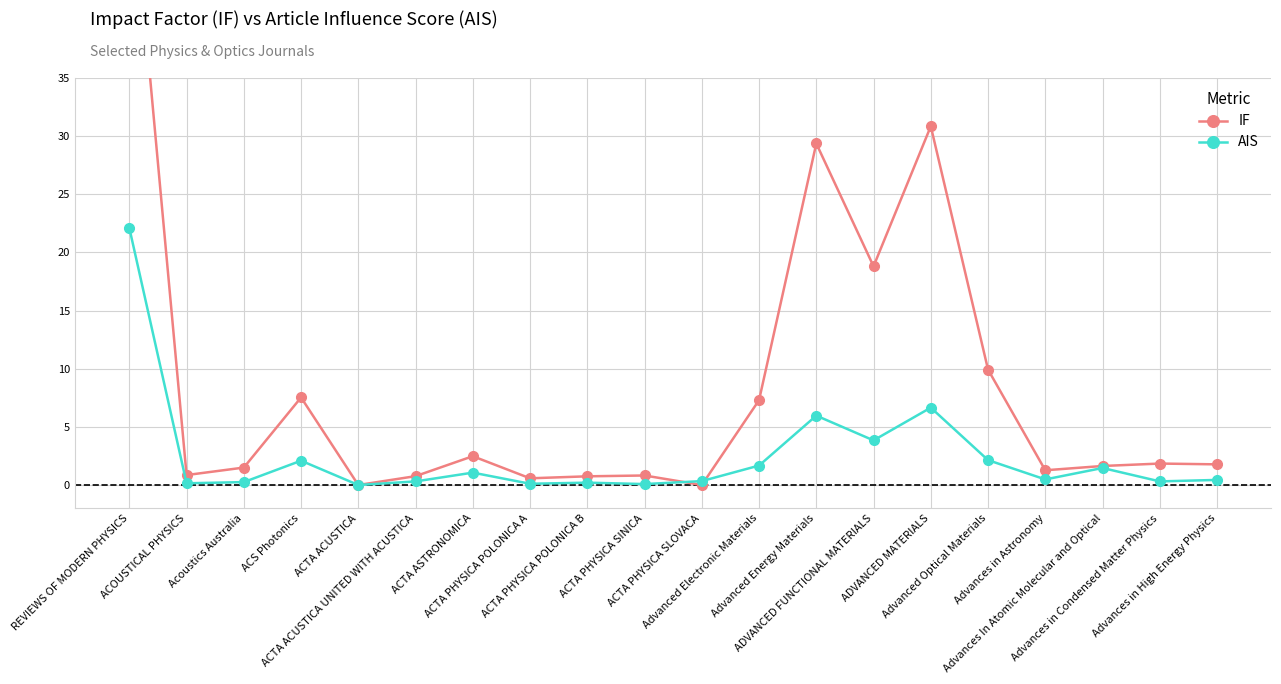

Reading right to left, what are all the values shown in this chart?

IF: 1.8	1.8	1.6	1.3	9.9	30.8	18.8	29.4	7.3	0.0	0.8	0.7	0.6	2.5	0.8	0.0	7.5	1.5	0.9	54.5
AIS: 0.4	0.3	1.5	0.5	2.1	6.7	3.8	6.0	1.7	0.3	0.1	0.2	0.1	1.1	0.3	0.0	2.1	0.3	0.1	22.1